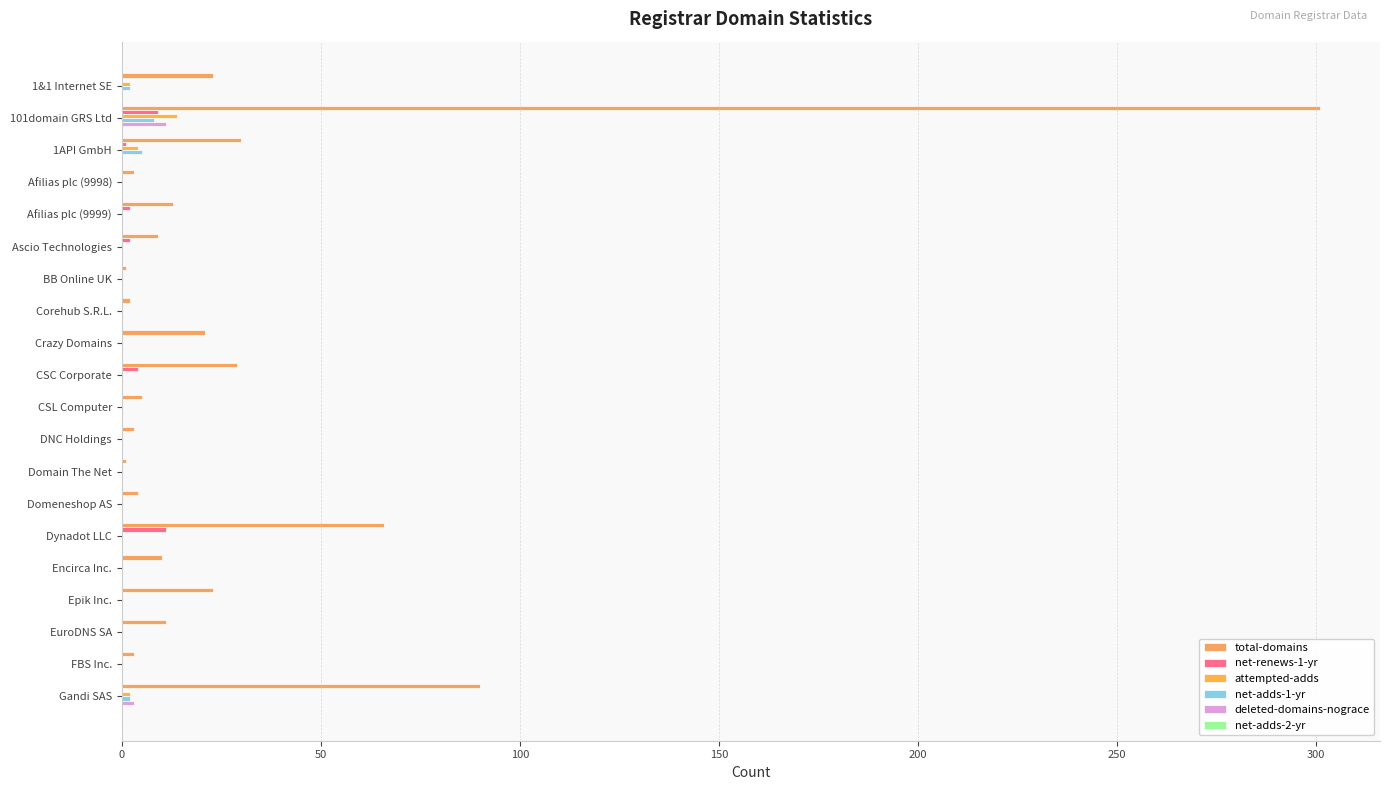

Rank the series by their maximum value, from lowest to highest.

net-adds-2-yr, net-adds-1-yr, net-renews-1-yr, deleted-domains-nograce, attempted-adds, total-domains